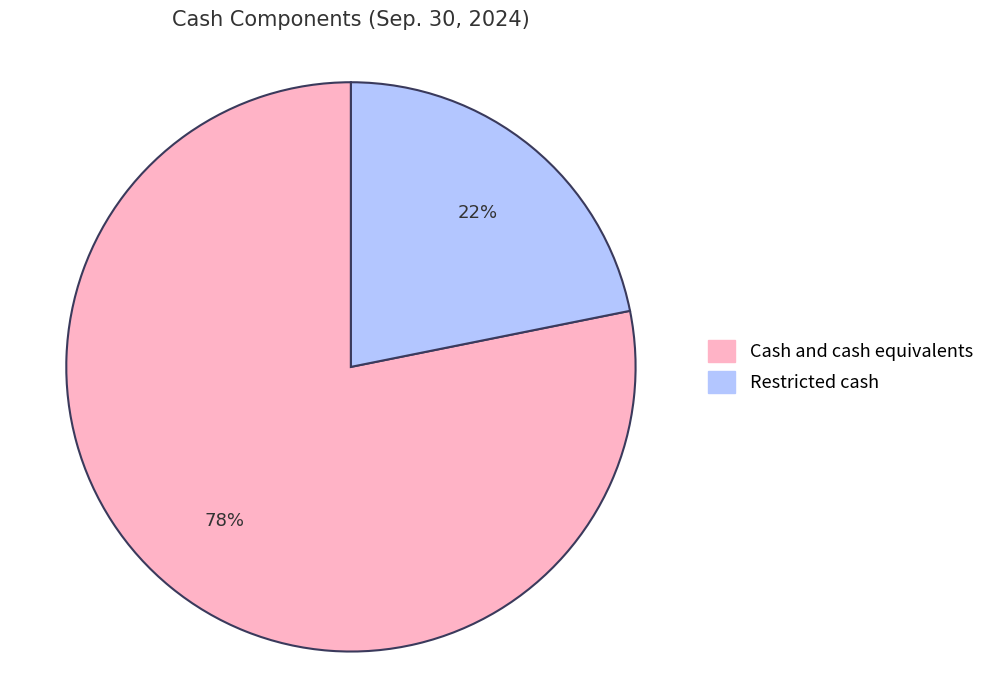

To the nearest percent, what percentage of the pie is Cash and cash equivalents?

78%